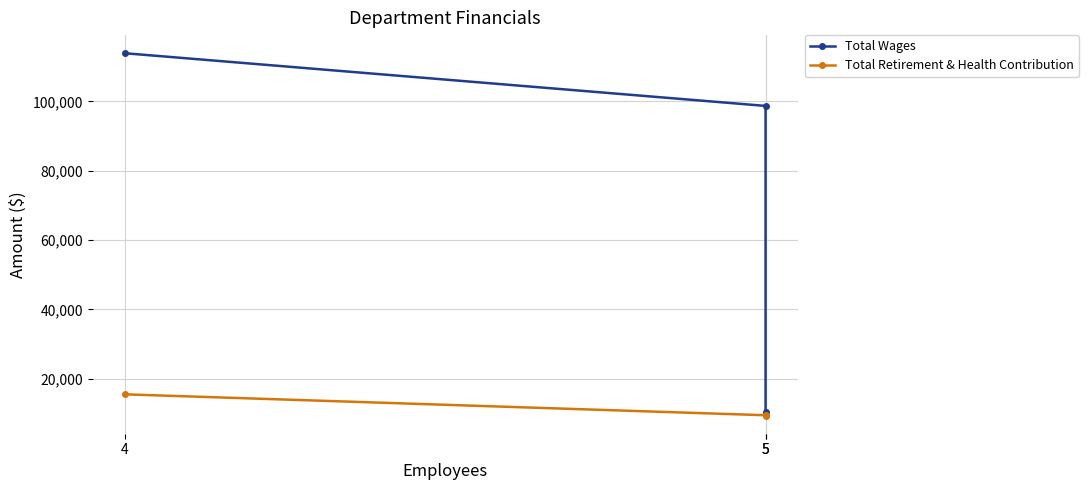

Reading right to left, extract all data points from this chart.

Total Wages: 10550	98714	113907
Total Retirement & Health Contribution: 9400	9503	15536